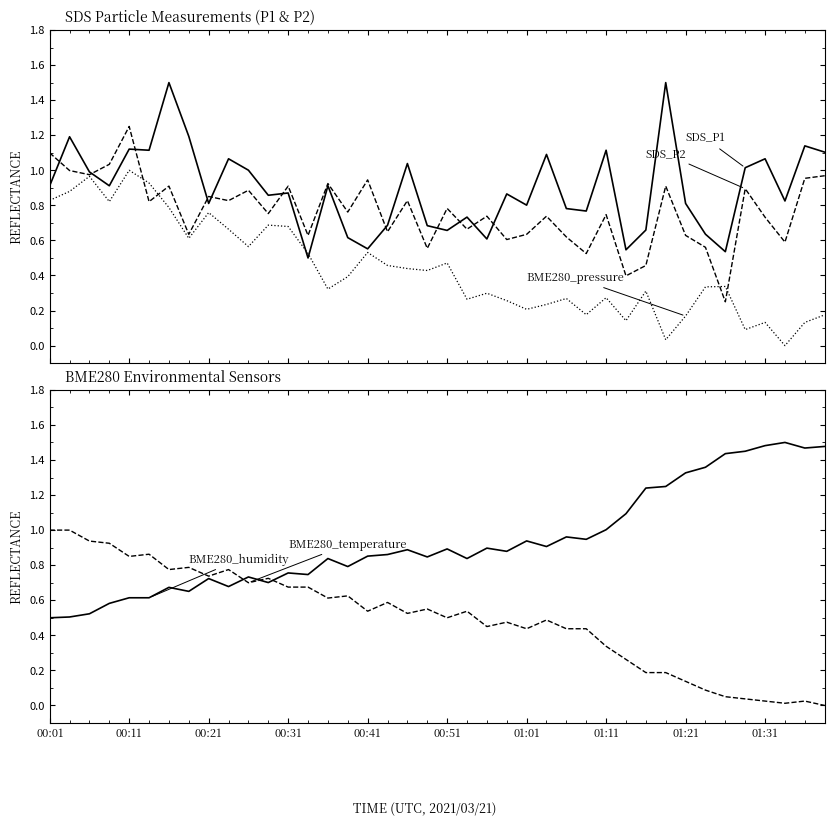

What is the sum of the BME280_pressure values at 01:11 and 32?

0.8